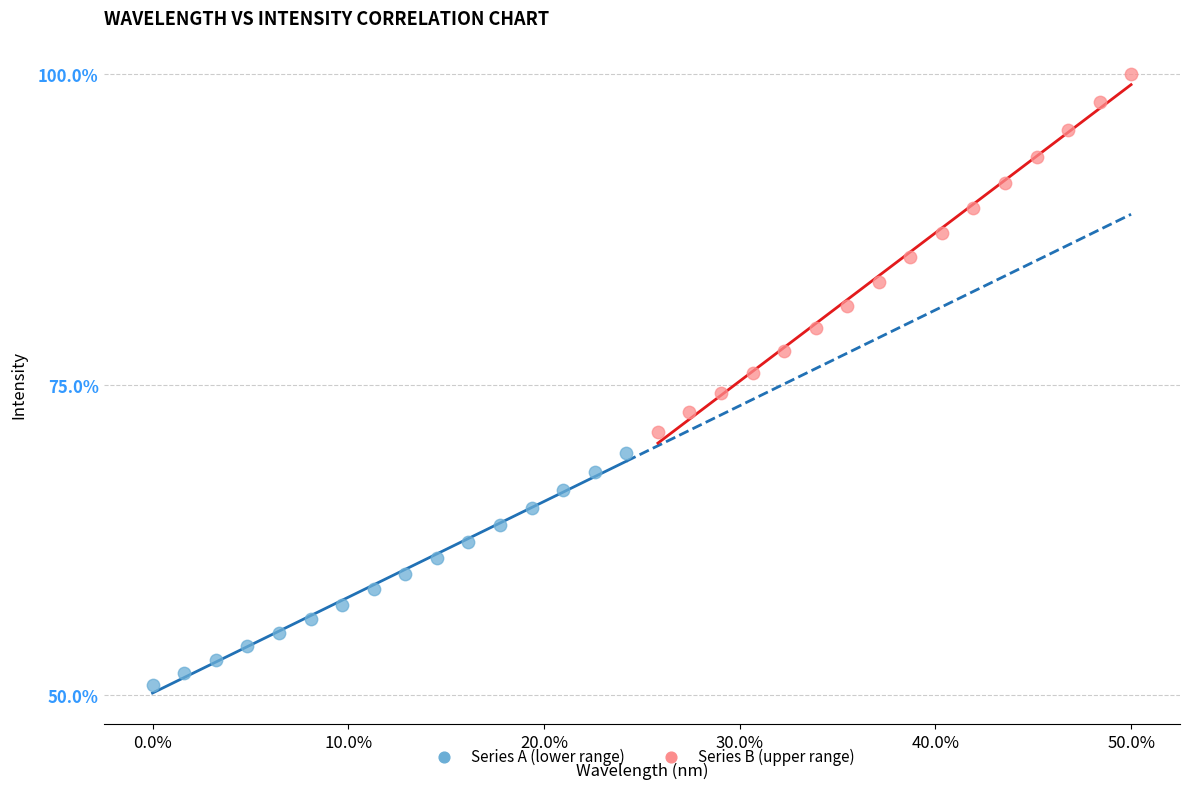

Which series contains the lowest Y value?

Series A (lower range)